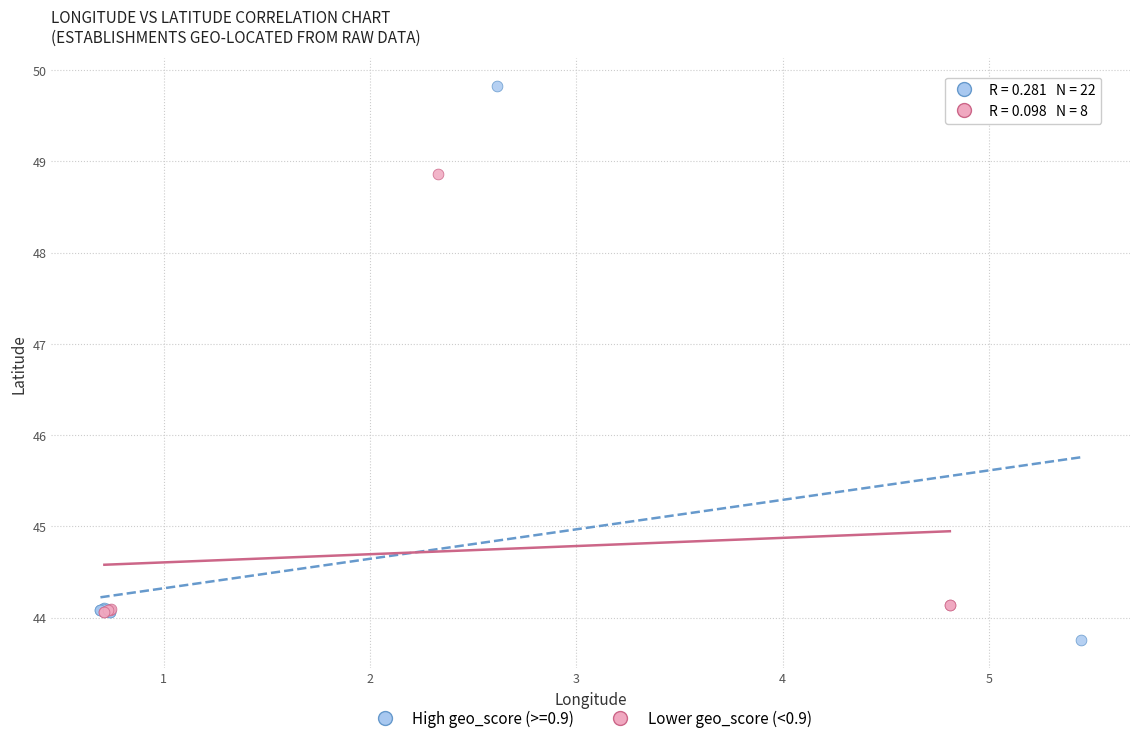

Which series has the widest spread of Y values?

High geo_score (>=0.9)